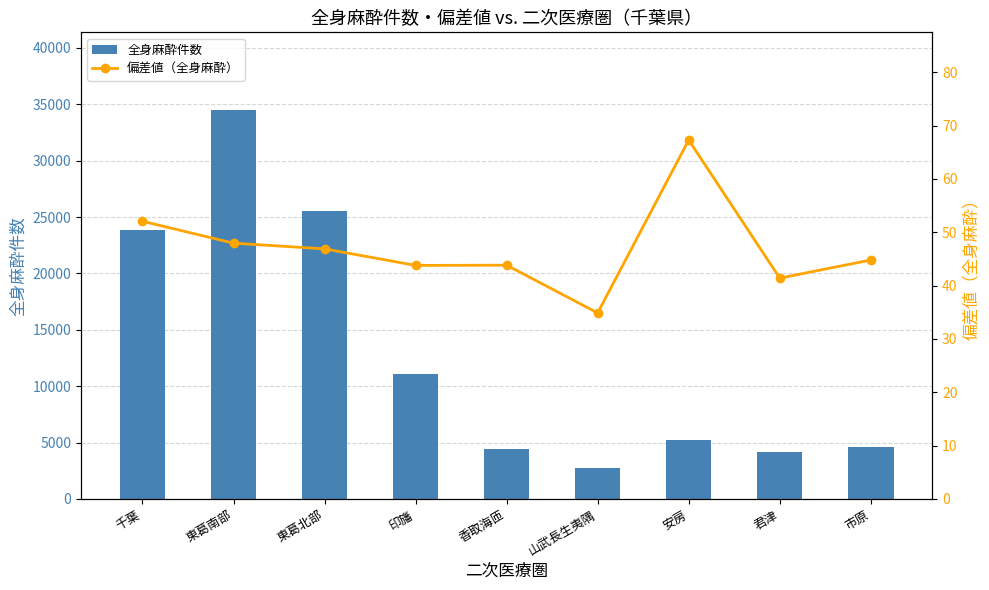

How many data points in 偏差値（全身麻酔） are above 44?

5